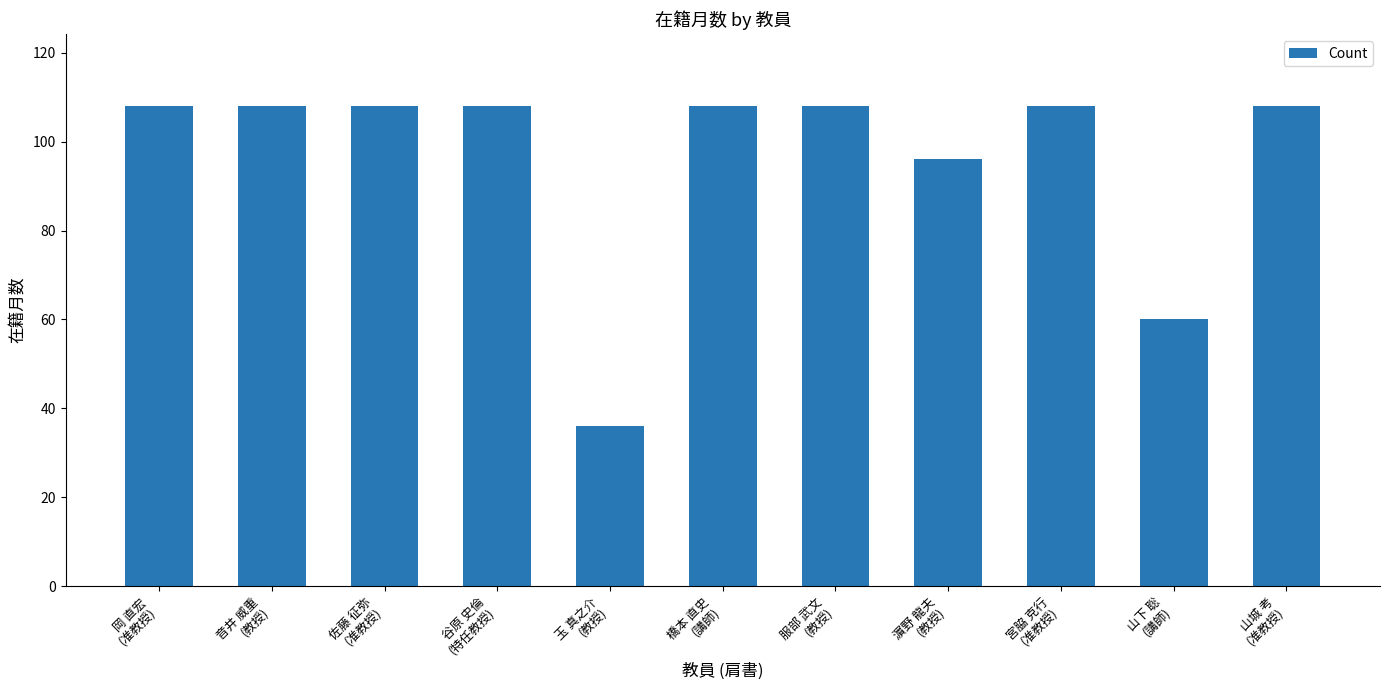

Reading left to right, transcribe all the data shown in this chart.

岡 直宏
(准教授)=108	音井 威重
(教授)=108	佐藤 征弥
(准教授)=108	谷原 史倫
(特任教授)=108	玉 真之介
(教授)=36	橋本 直史
(講師)=108	服部 武文
(教授)=108	濵野 龍夫
(教授)=96	宮脇 克行
(准教授)=108	山下 聡
(講師)=60	山城 考
(准教授)=108